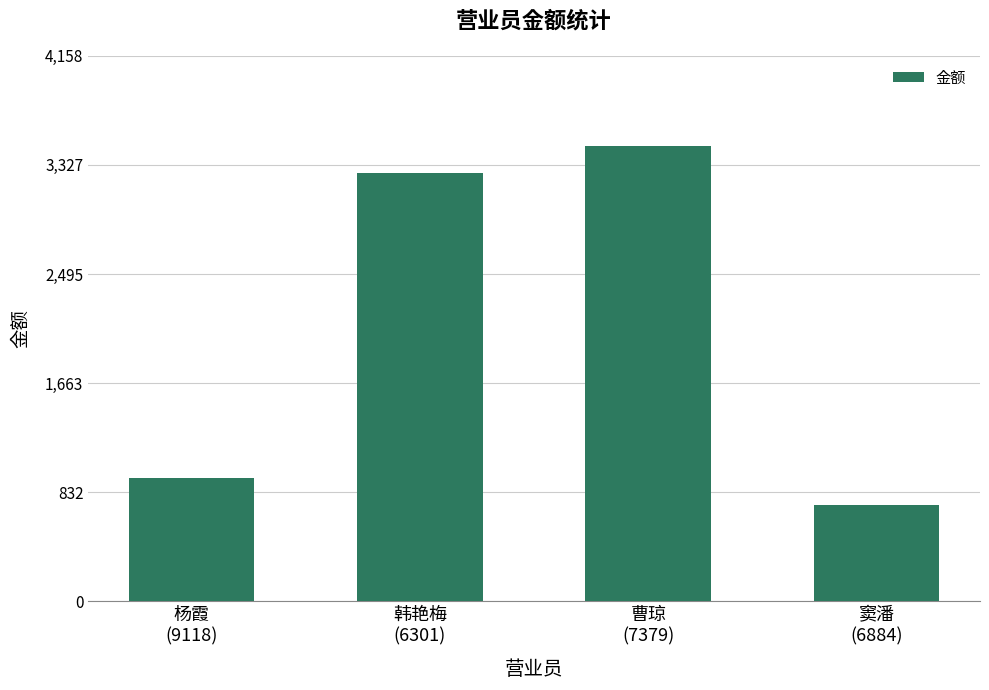

Rank the categories by value from lowest to highest.

窦潘
(6884), 杨霞
(9118), 韩艳梅
(6301), 曹琼
(7379)